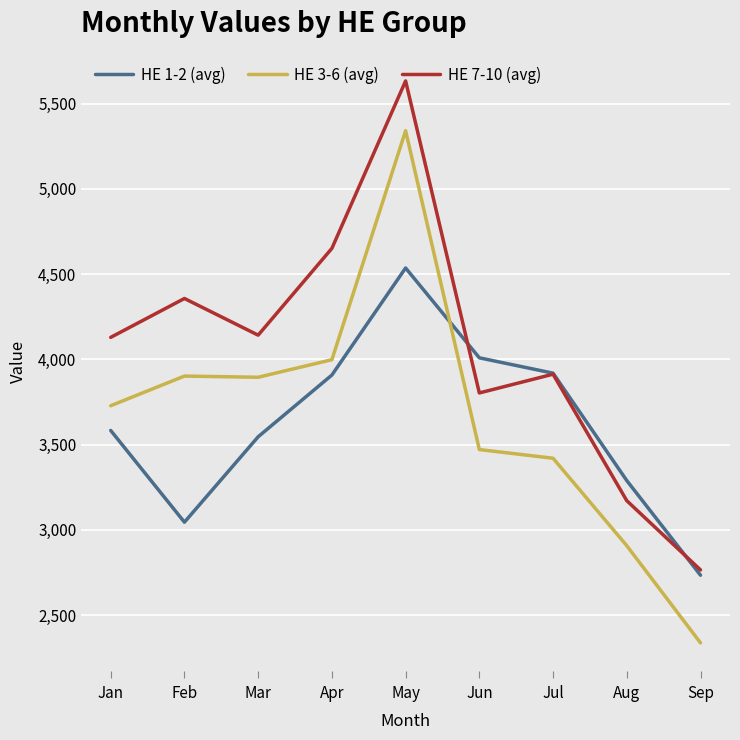

What is the sum of the HE 1-2 (avg) values at Jun and May?

8545